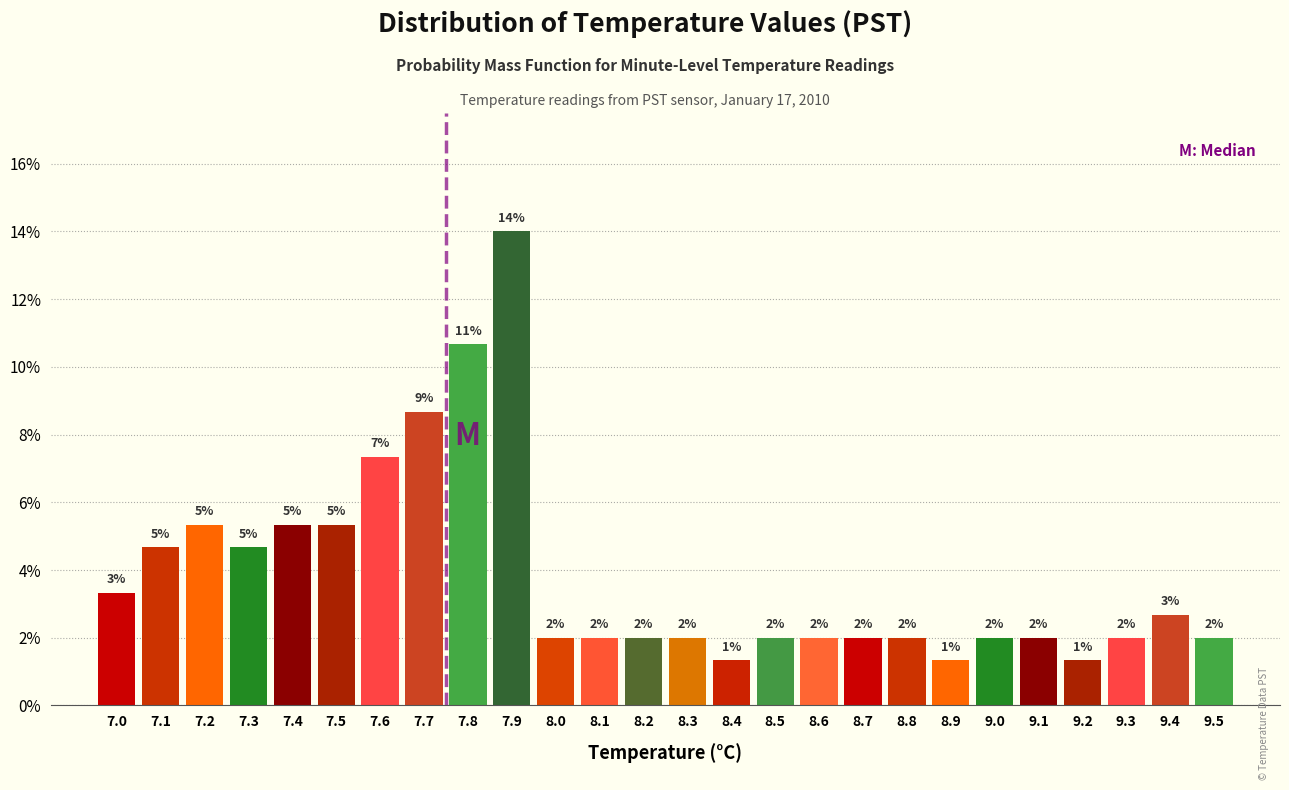

What is the label of the 5th bar from the left?

7.4